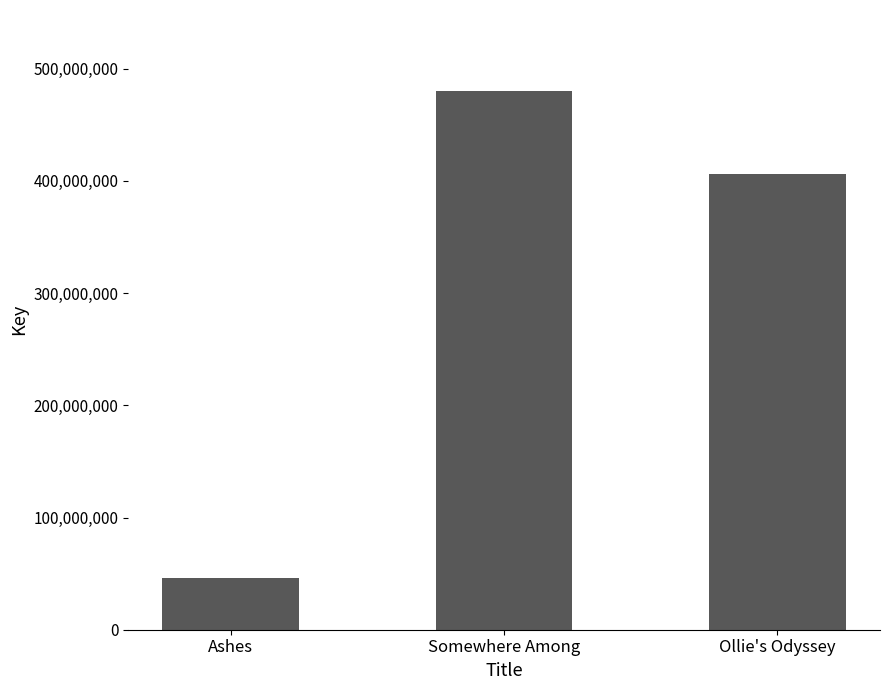

Between Ashes and Somewhere Among, which is larger?

Somewhere Among